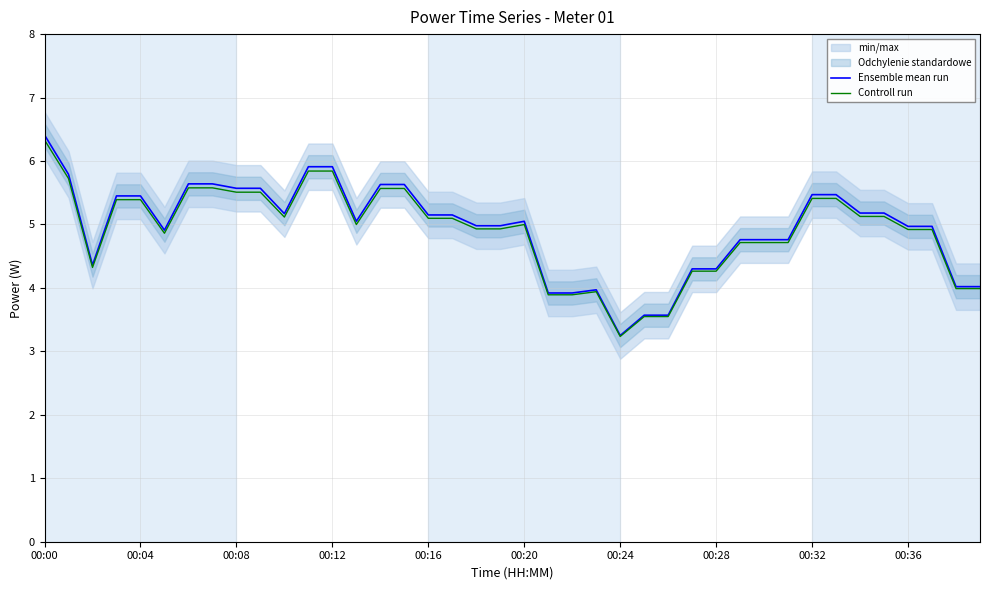

What is the average value of the Ensemble mean run series?

4.9